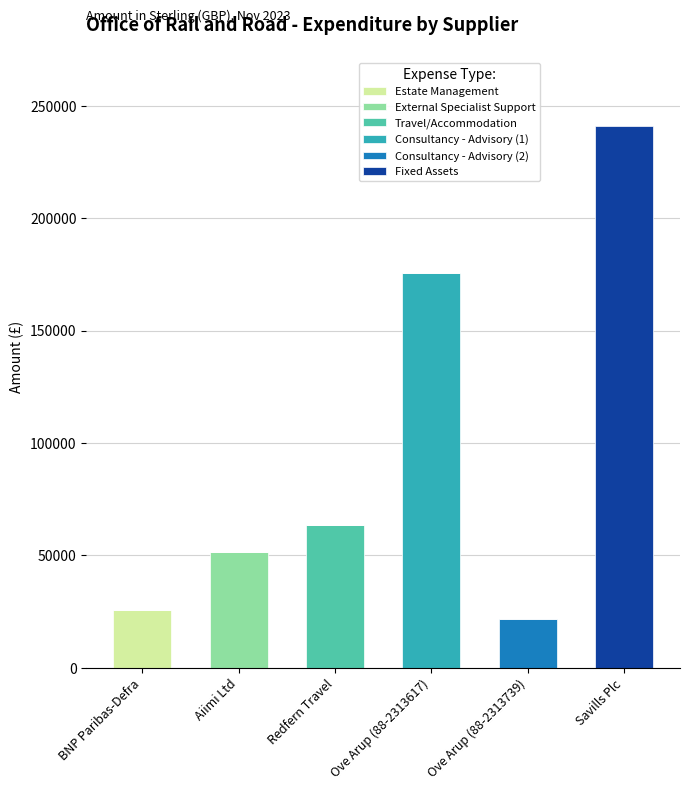

What is the total value across all series at Ove Arup (88-2313739)?

21916.9